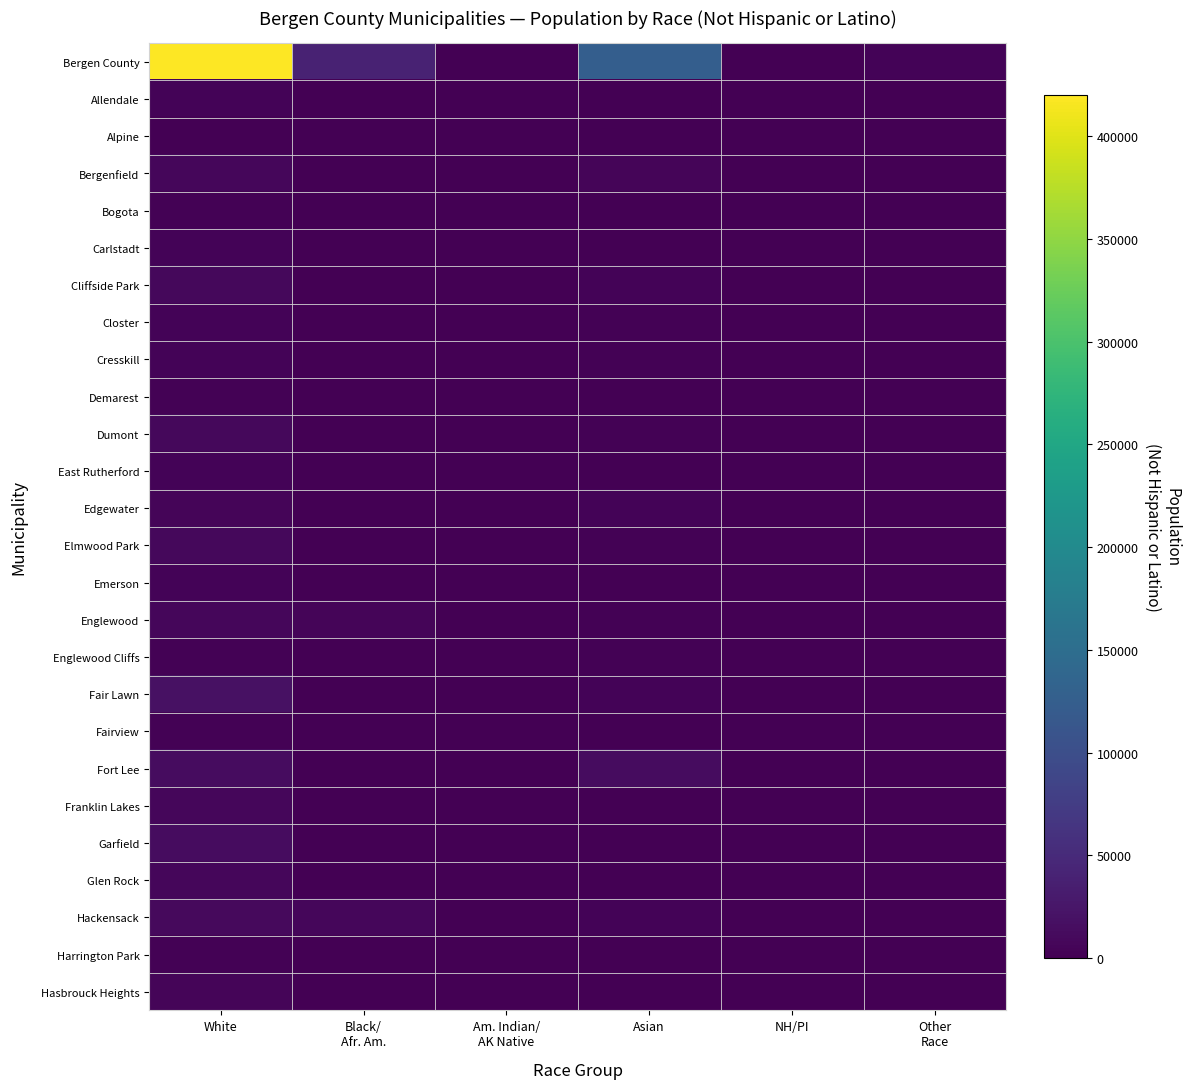

At Other Race, list the series in order from smallest to largest.

Alpine, Cresskill, Allendale, Emerson, Englewood Cliffs, Harrington Park, Demarest, Closter, Franklin Lakes, Glen Rock, Carlstadt, Hasbrouck Heights, Edgewater, East Rutherford, Dumont, Bogota, Fair Lawn, Garfield, Fairview, Fort Lee, Bergenfield, Elmwood Park, Englewood, Cliffside Park, Hackensack, Bergen County